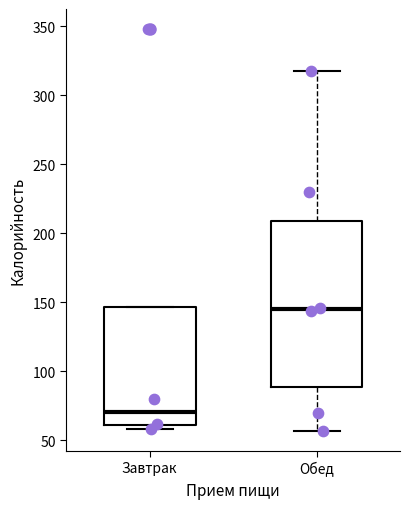

Which box's median line is the highest?

Обед